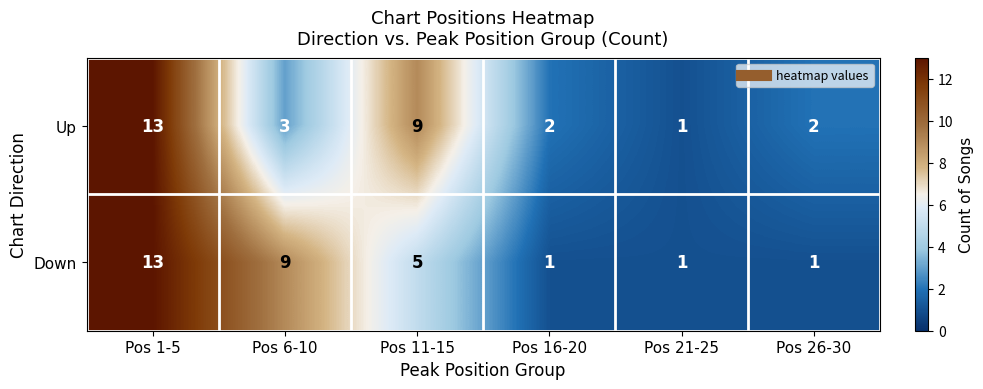

What is the difference between the Down values at Pos 6-10 and Pos 21-25?

8